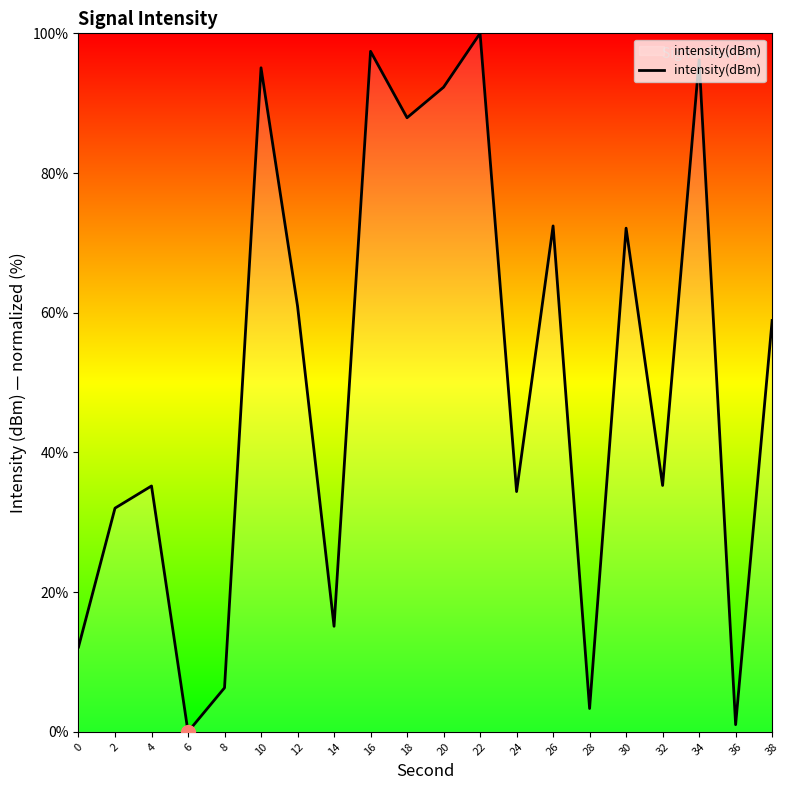

Is this an area chart (filled region under the line)?

No